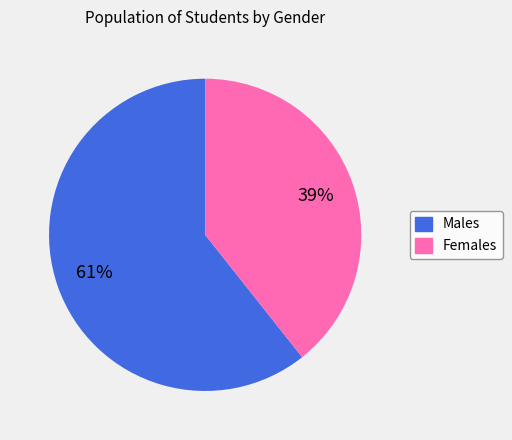

To the nearest percent, what is the average slice percentage?

50%